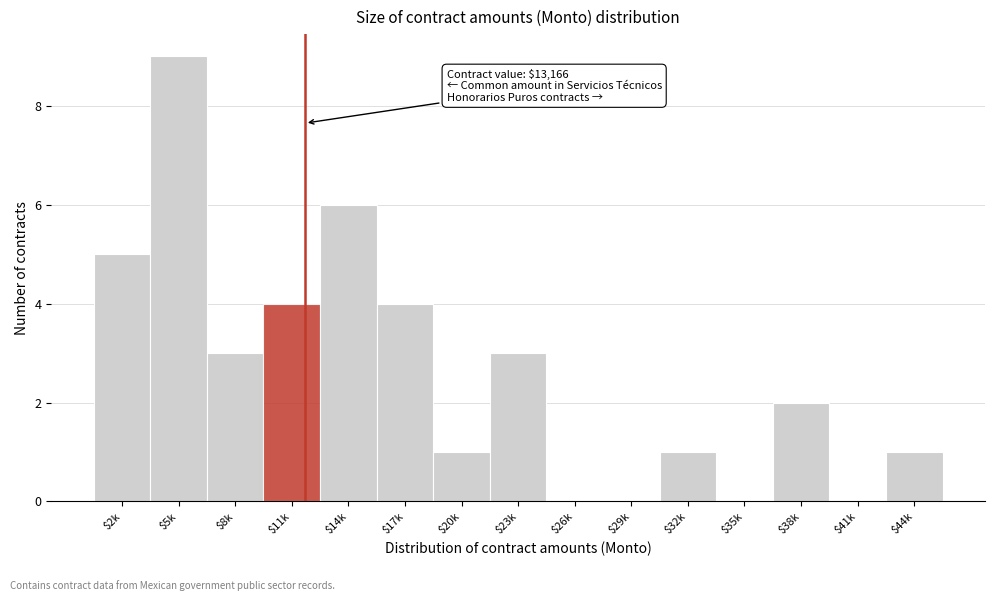

Is it true that the value at $14k is 6?

True